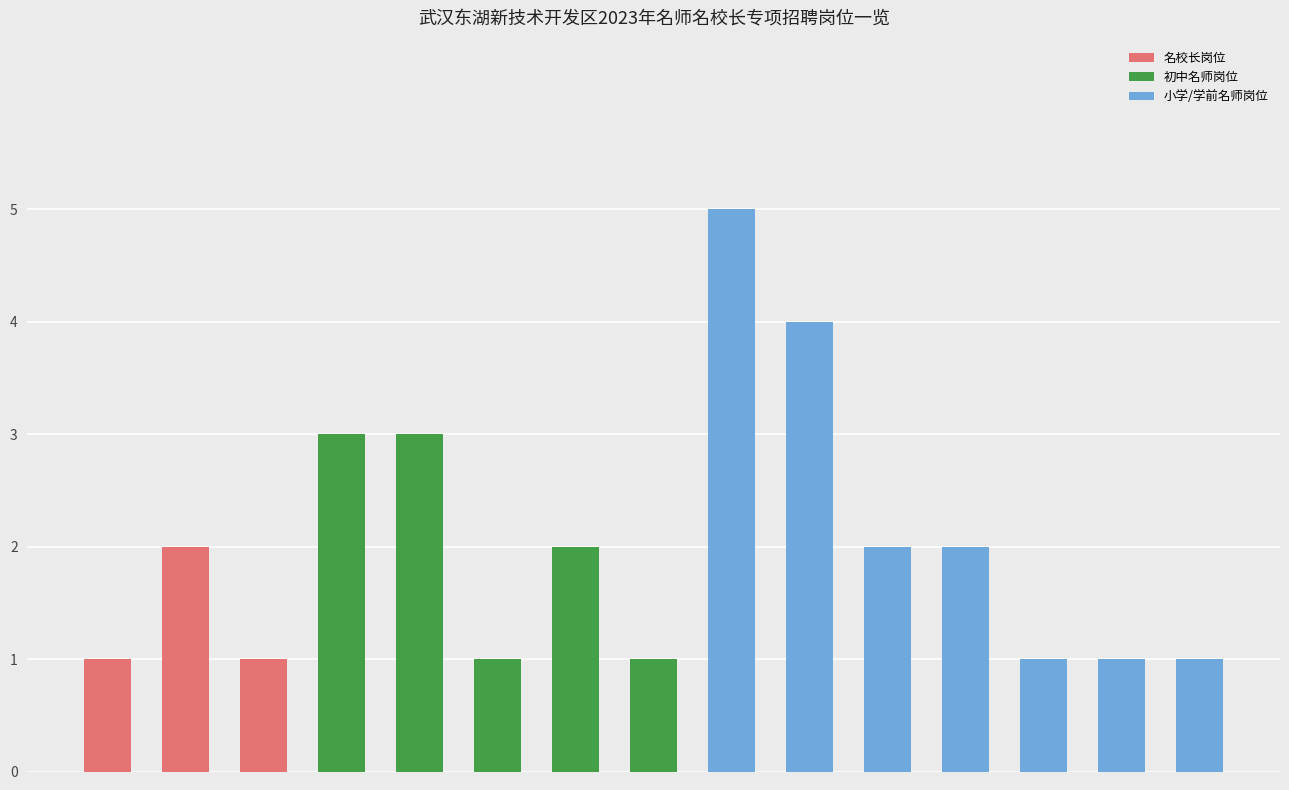

Are the bars horizontal?

No